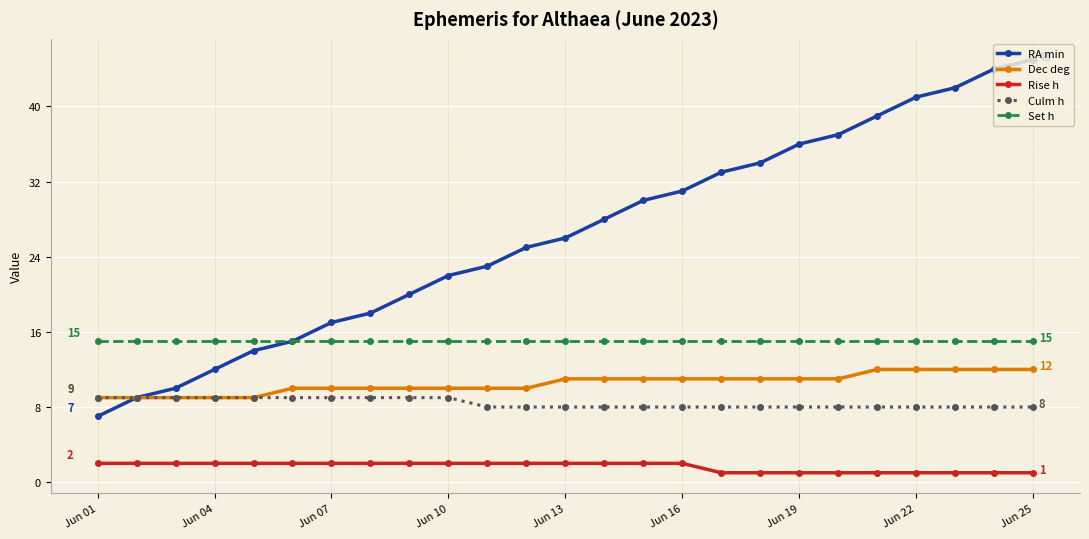

Which series has the largest range (max minus min)?

RA min